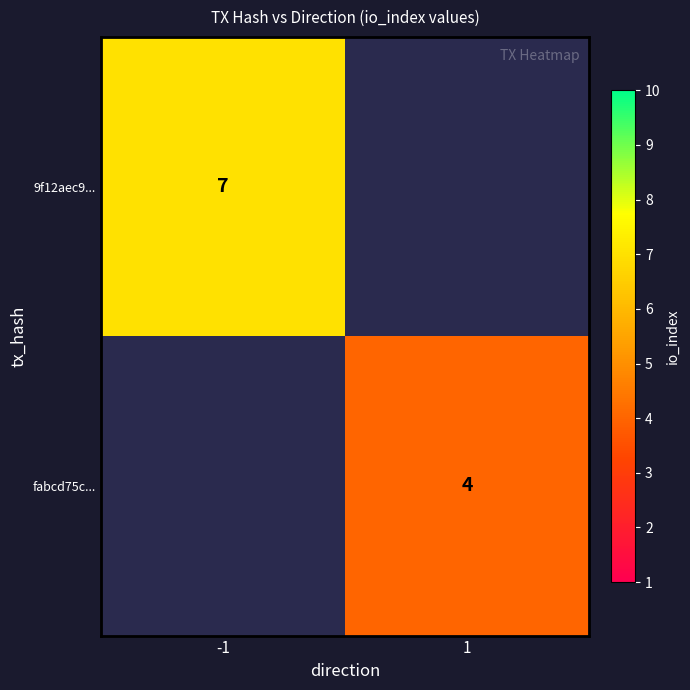

Between 1 and -1, which is larger?

-1